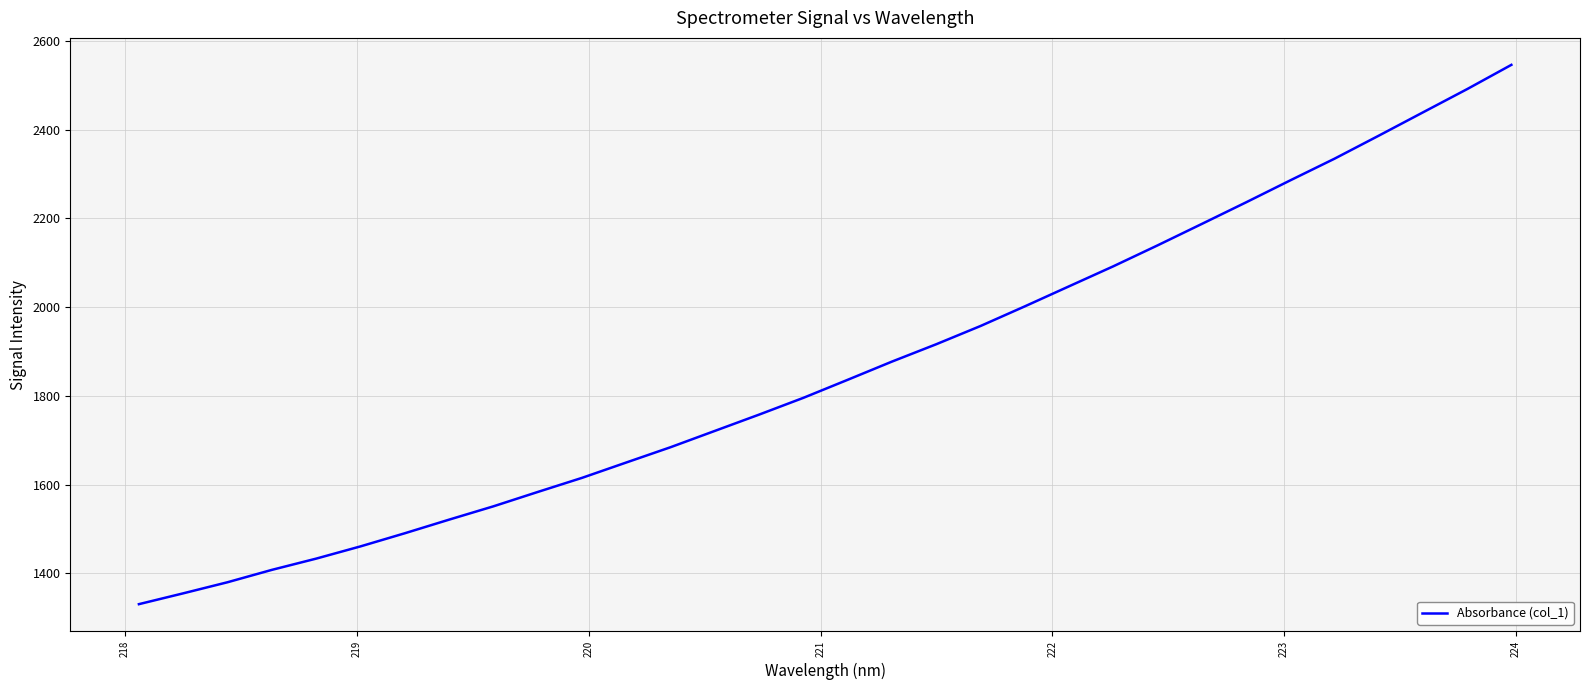

What is the maximum value shown in the chart?

2545.8